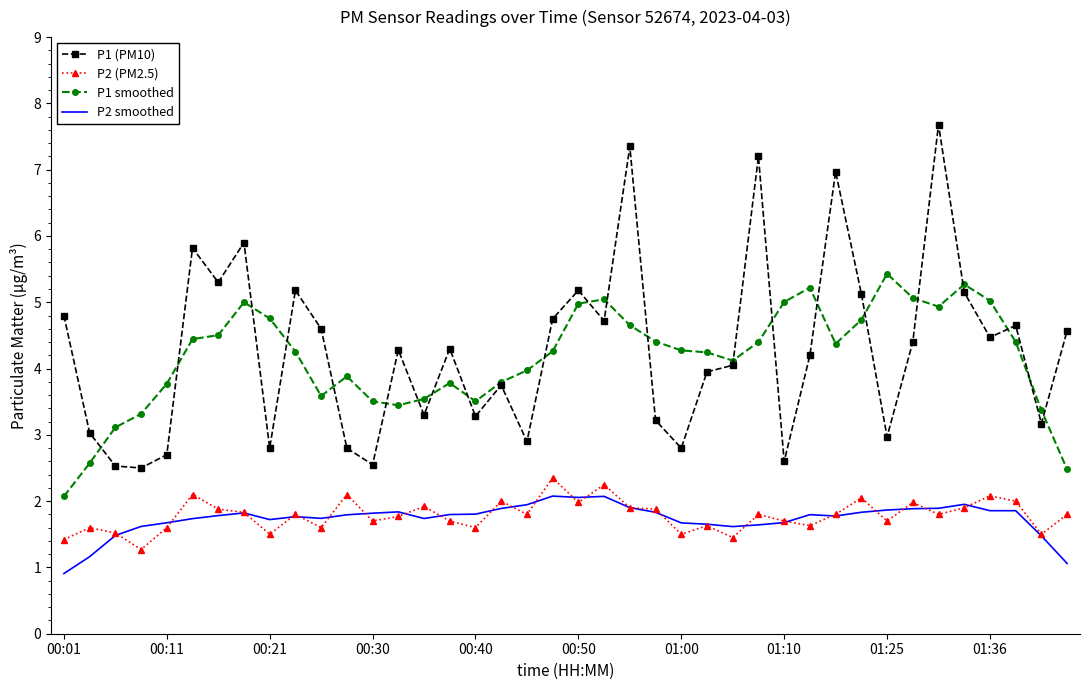

What is the minimum value shown in the chart?

0.9